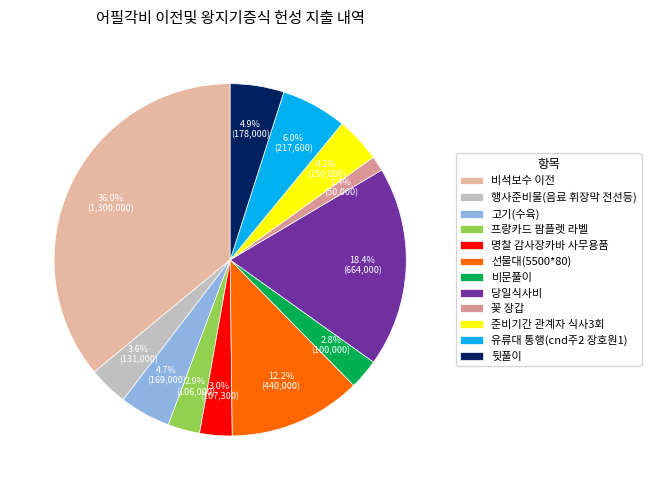

Is it true that 비석보수 이전 is 36% of the pie?

True